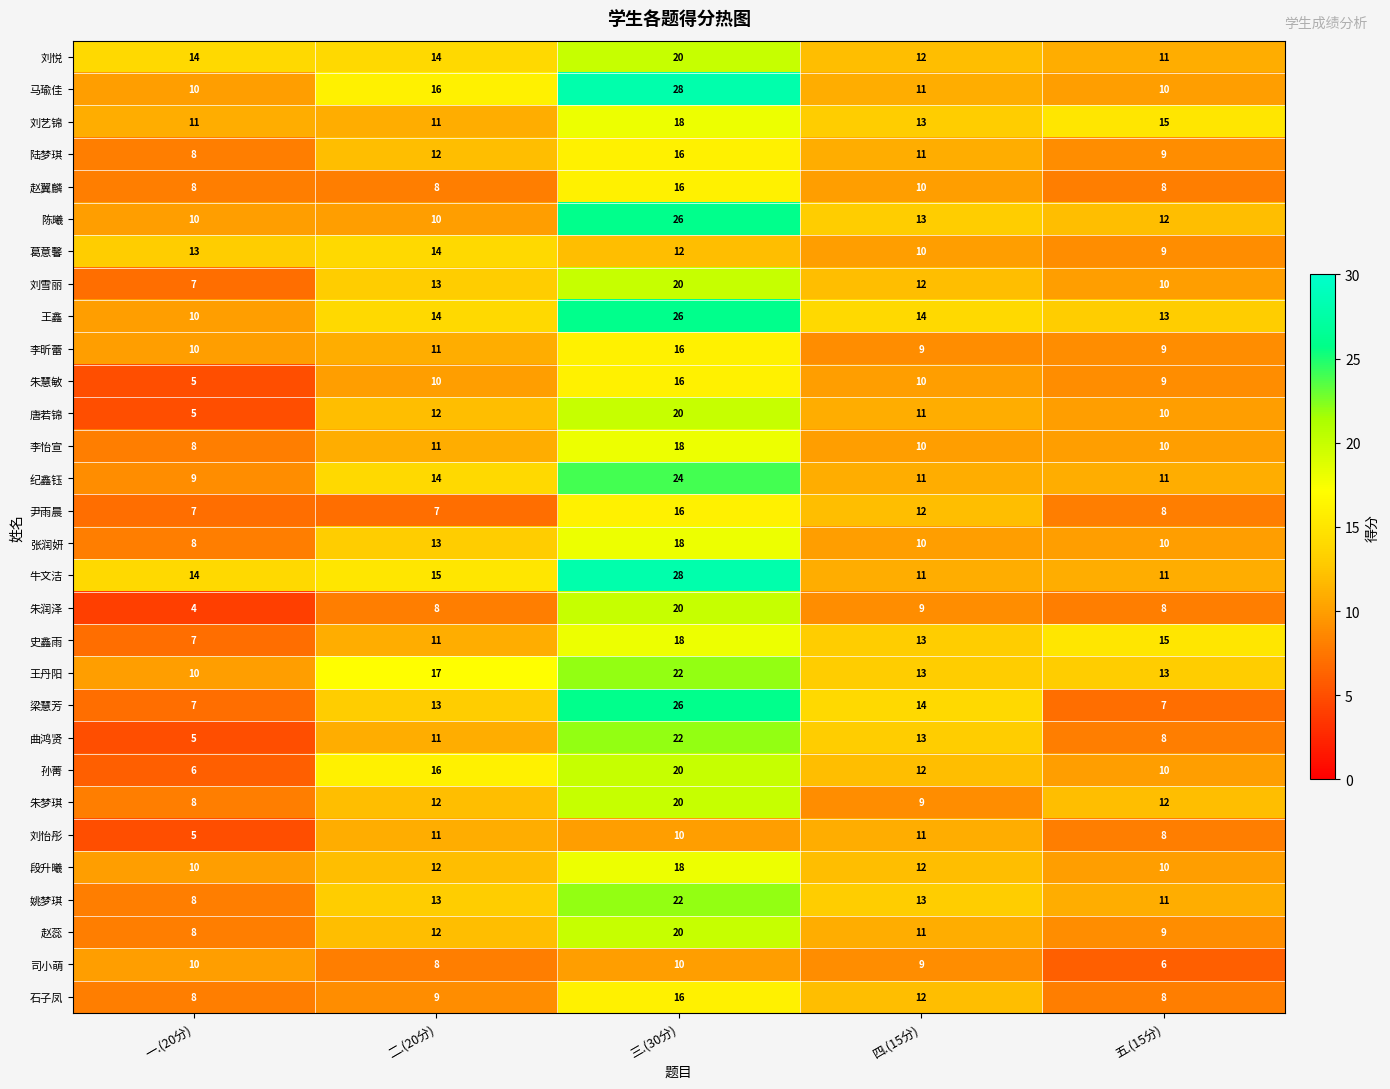

What is the spread (max minus min) of values at 四.(15分)?

5